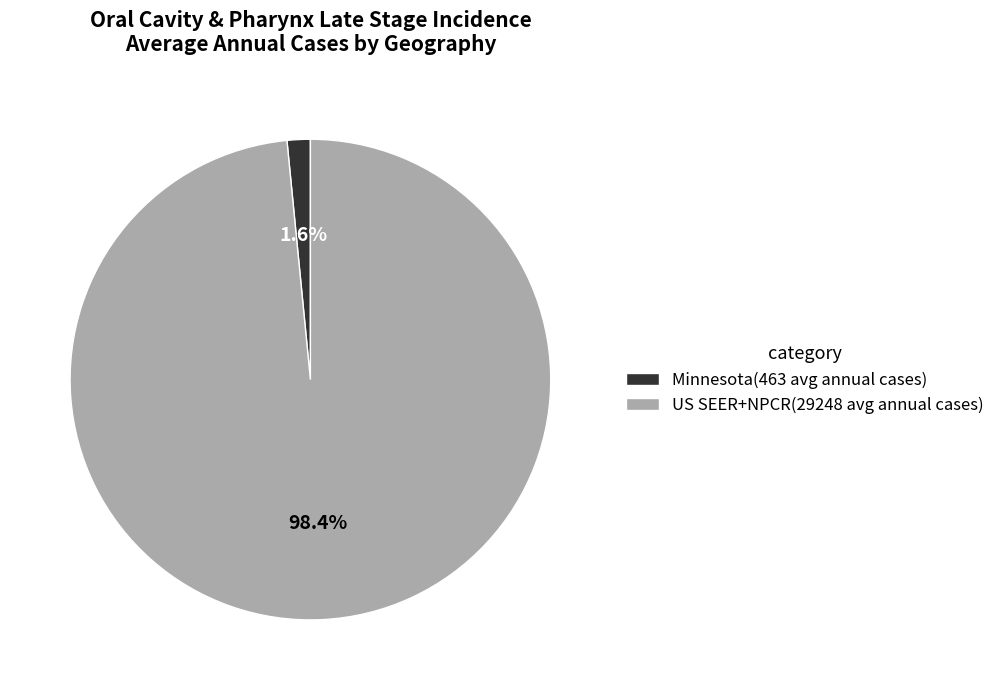

Do Minnesota(463 avg annual cases) and US SEER+NPCR(29248 avg annual cases) together represent more than half of the pie?

Yes